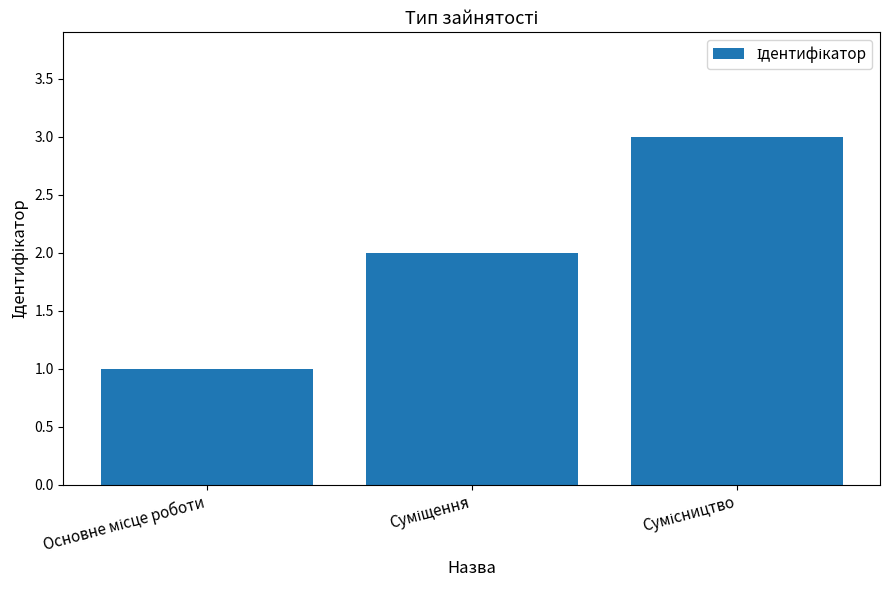

What is the greatest value displayed?

3